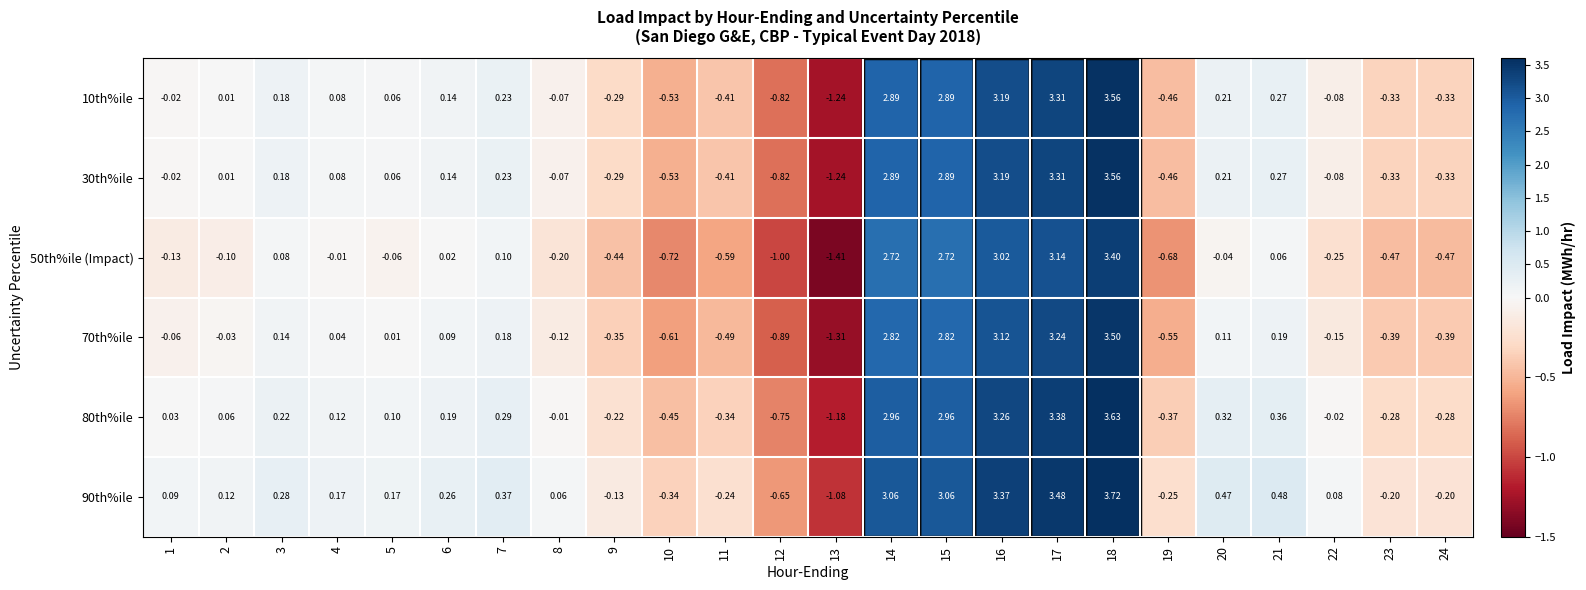

Is the value of 50th%ile (Impact) at 15 greater than the value of 90th%ile at 11?

Yes